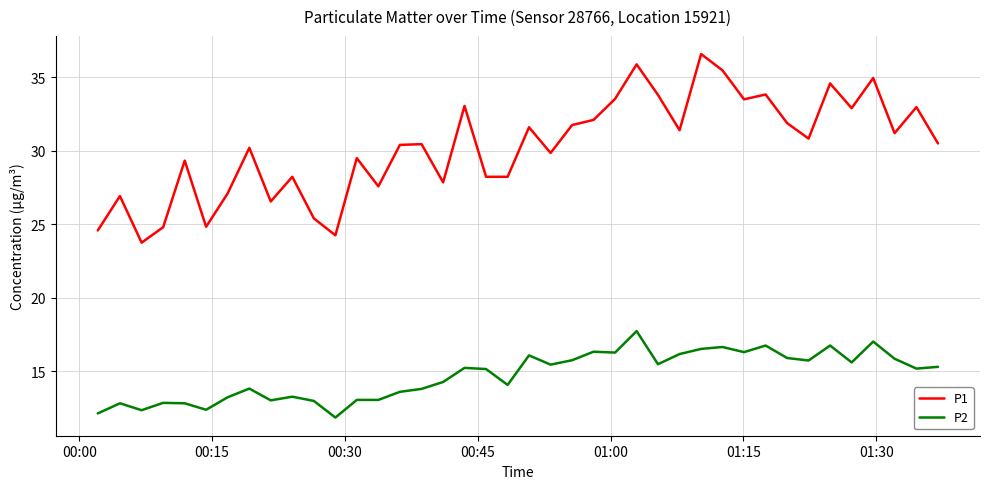

Does the chart display data point markers on the line(s)?

No